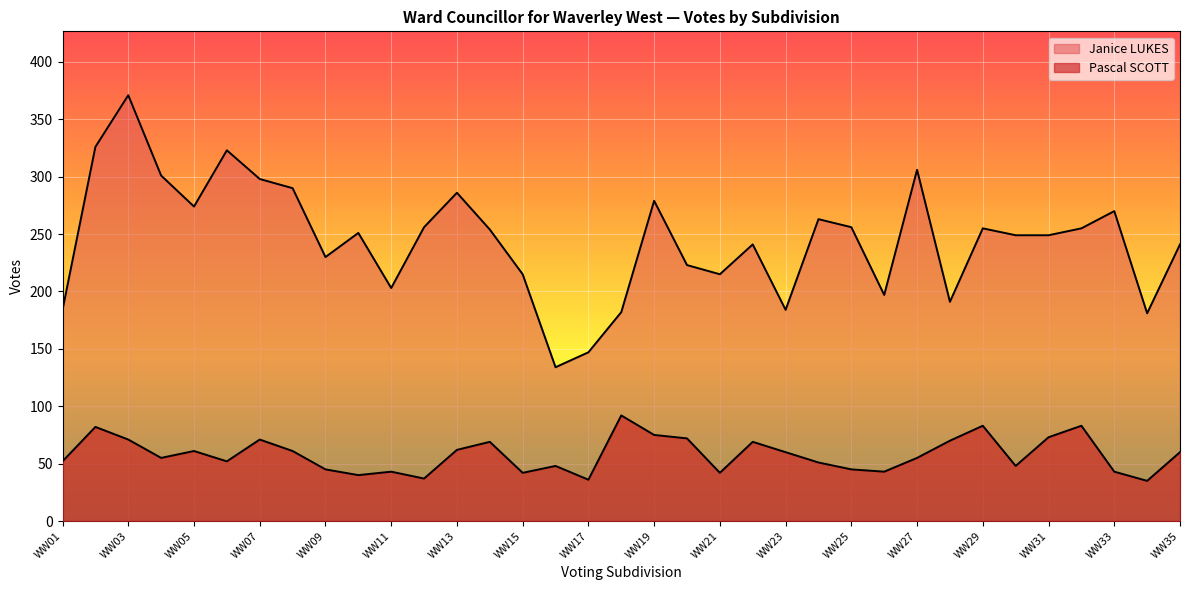

Rank the series by their maximum value, from lowest to highest.

Pascal SCOTT, Janice LUKES